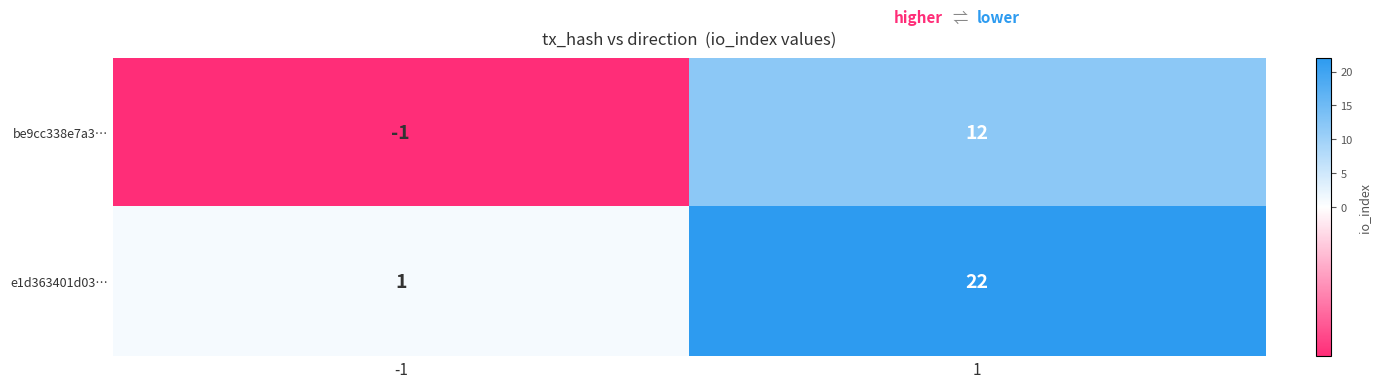

Which series changed the most between -1 and 1?

e1d363401d03…